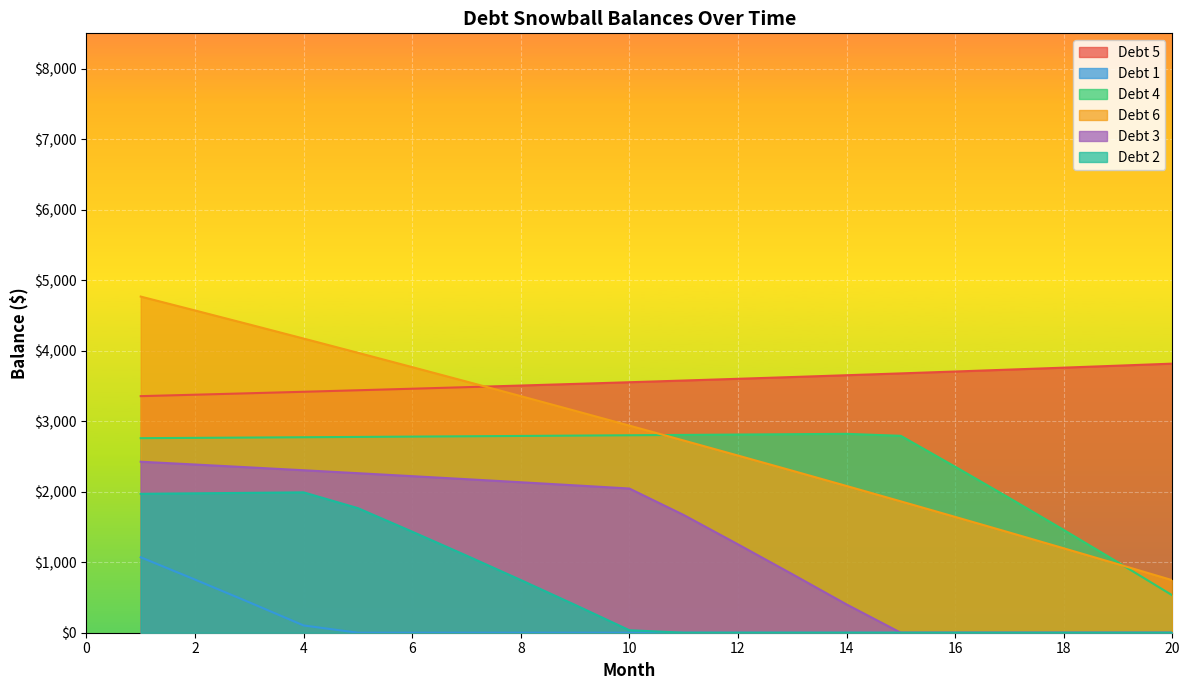

True or false: Debt 6 and Debt 2 intersect in this chart.

False